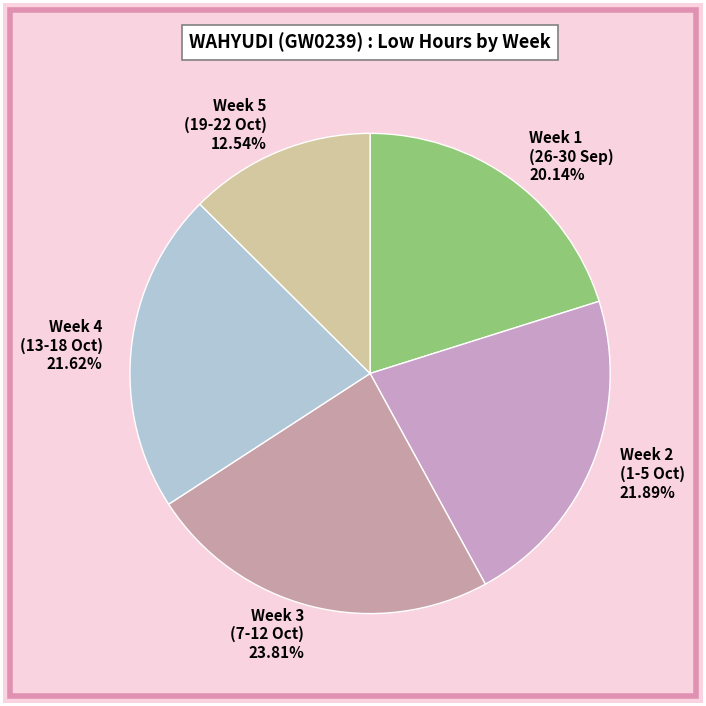

Which slice is the largest?

Week 3 (7-12 Oct) 23.81%